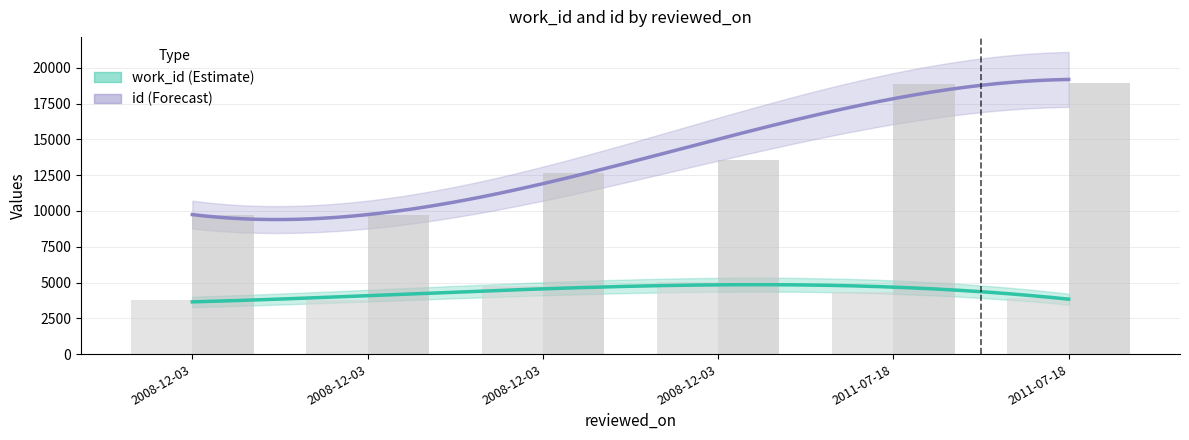

At which label does work_id first exceed 4353?

2008-12-03